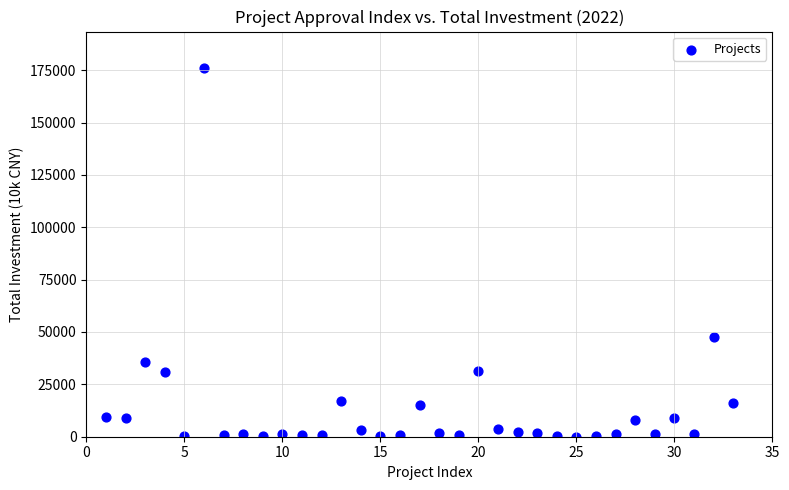

What Y value in the scatter plot is closest to 87966?

47615.1